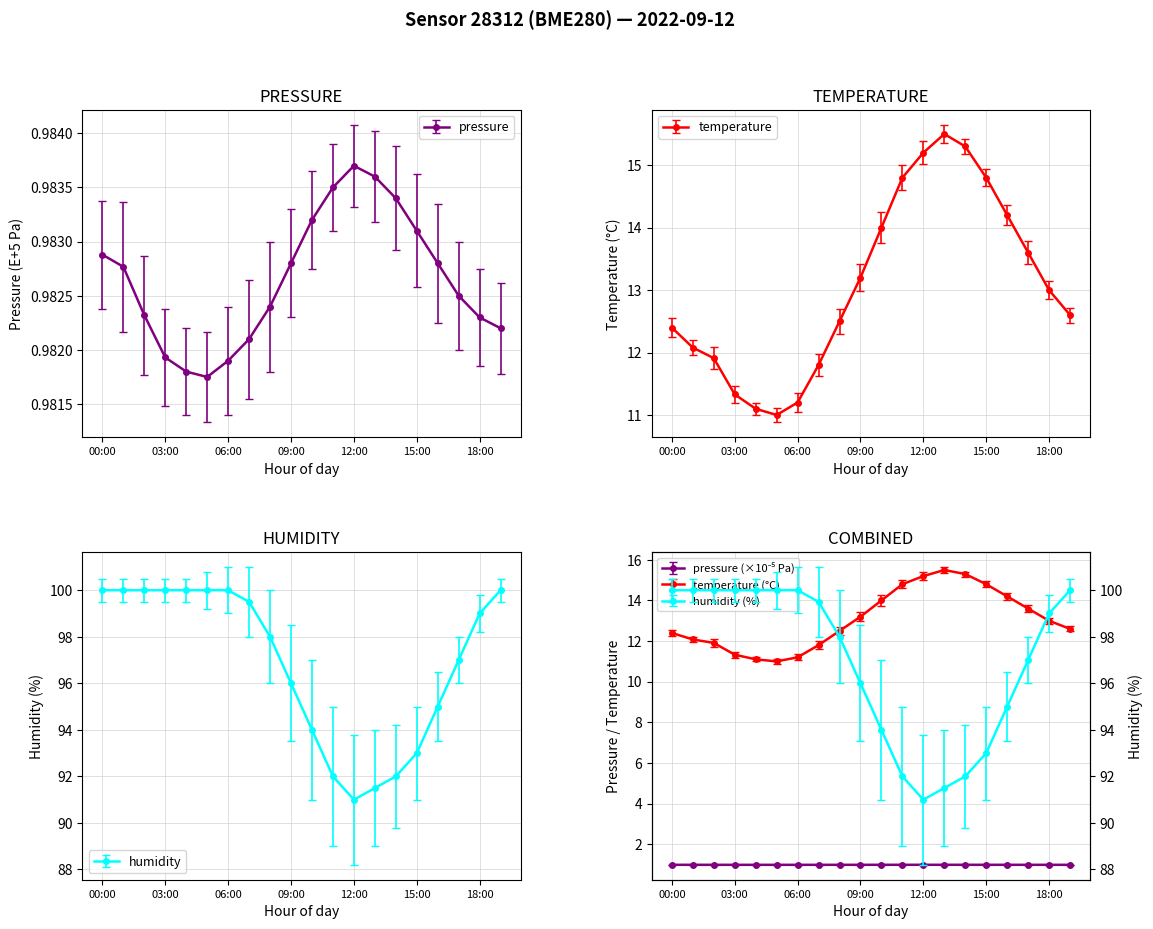

What is the minimum value shown in the chart?

1.0